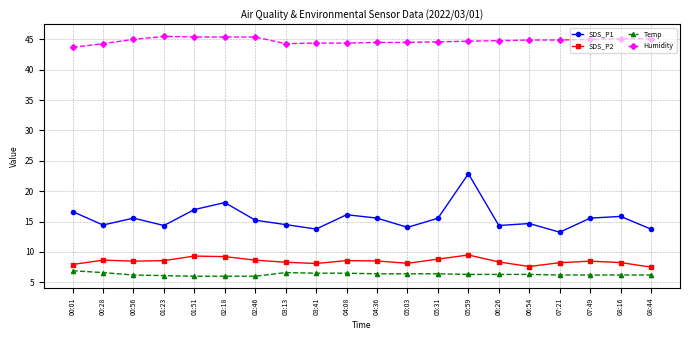

What is the spread (max minus min) of values at 04:08?

37.9